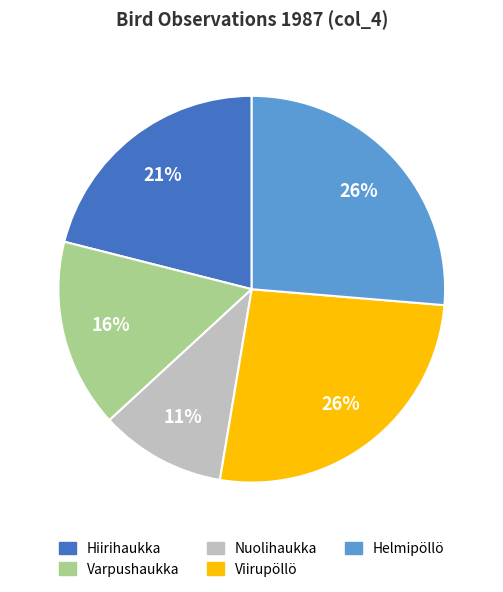

To the nearest percent, what is the average slice percentage?

20%